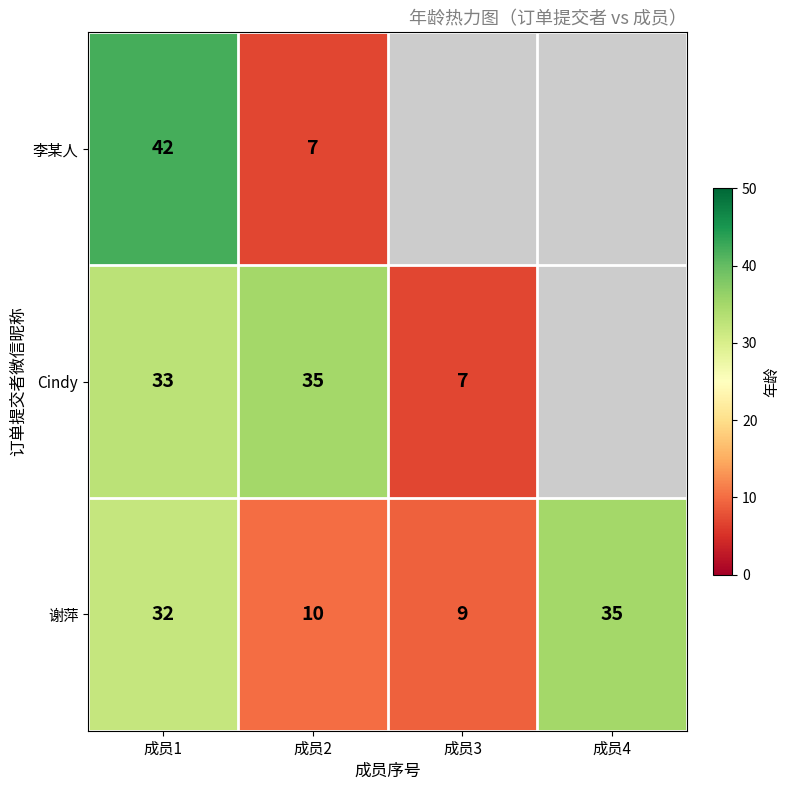

What is the total value across all series at 成员1?

107